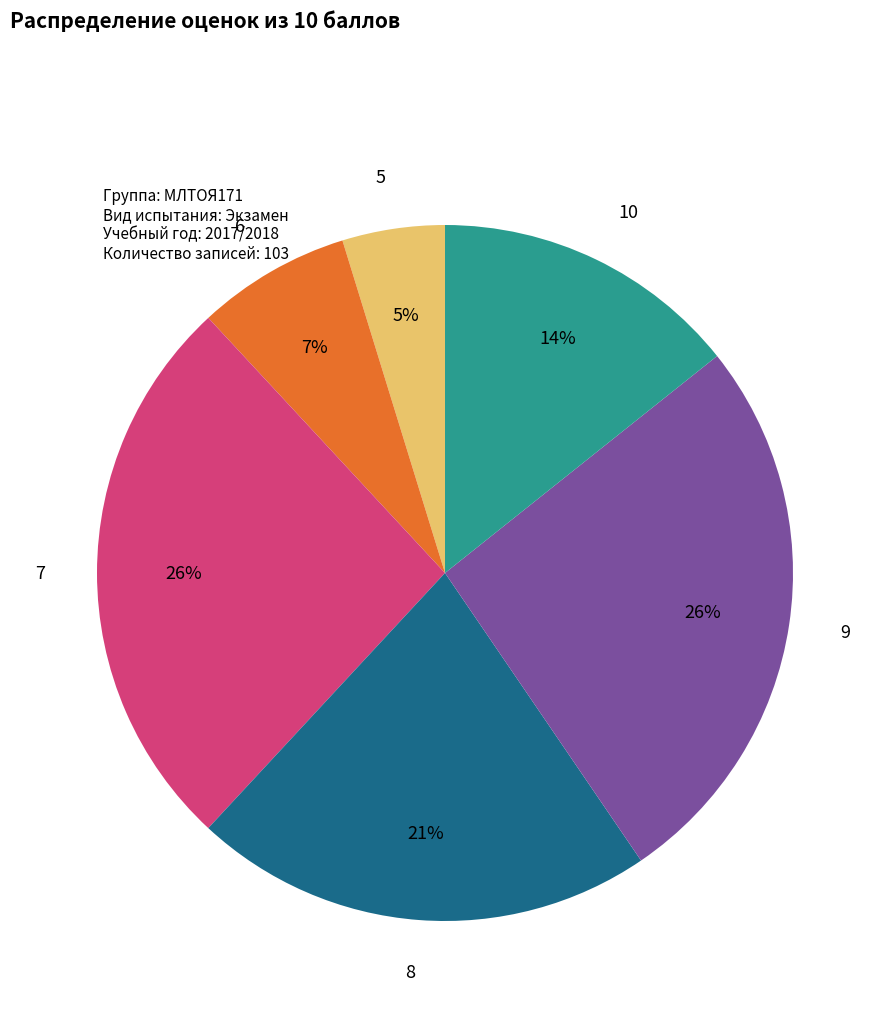

Which slice is the smallest?

5